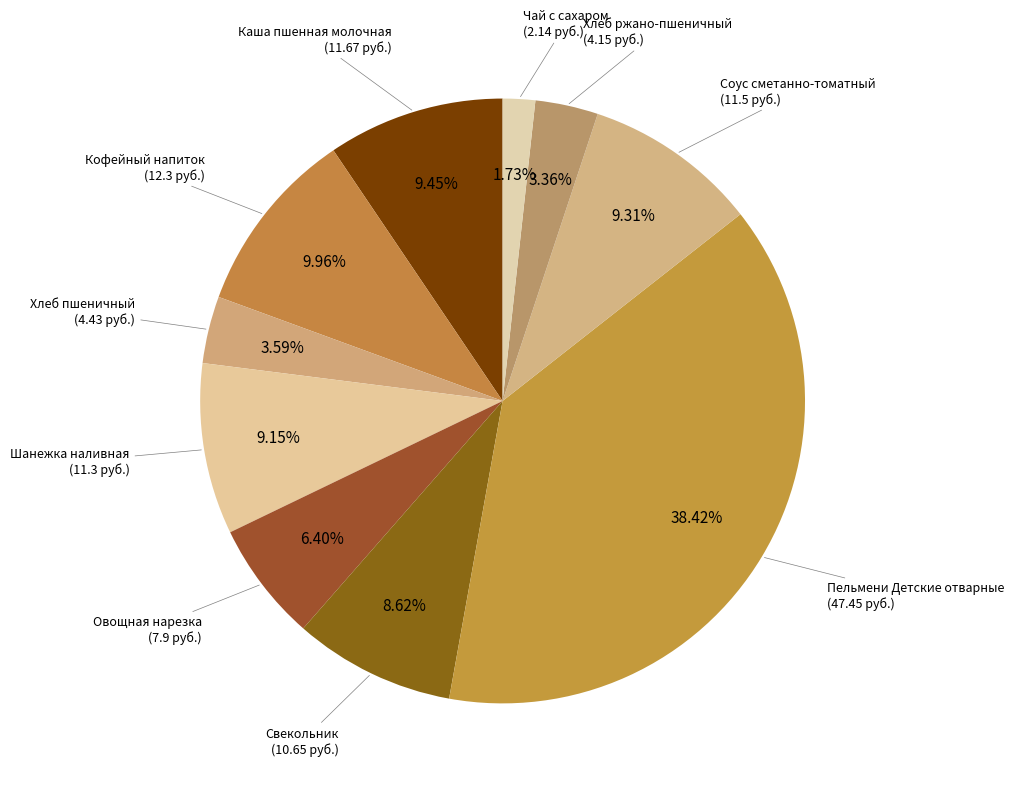

Count the number of slices in the pie.

10